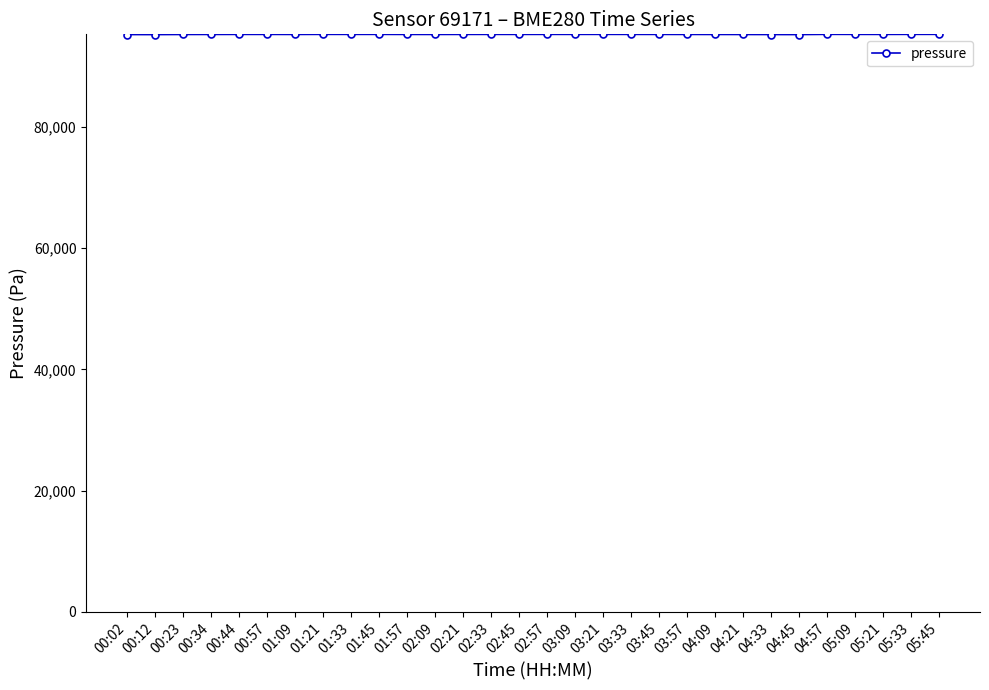

How many data points are above 95276?

15